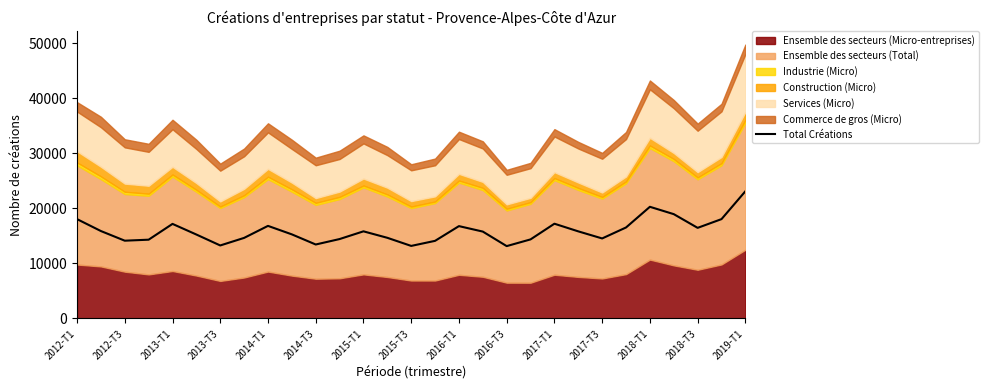

At which category does the chart reach its peak across all series?

2019-T1